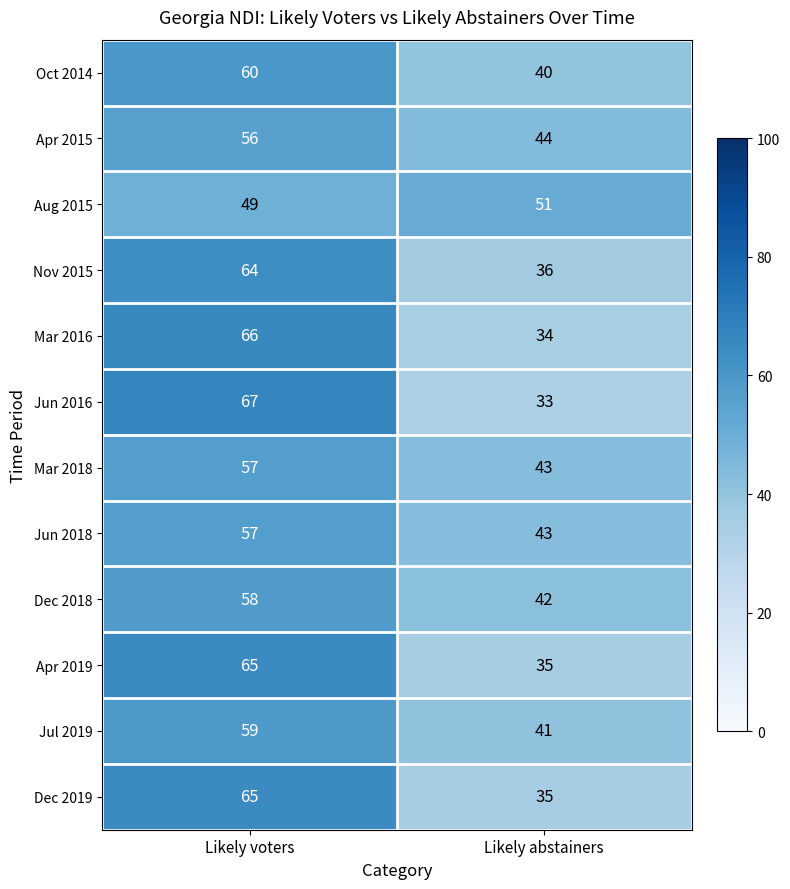

The Jul 2019 series shows 59 at Likely voters. True or false?

True